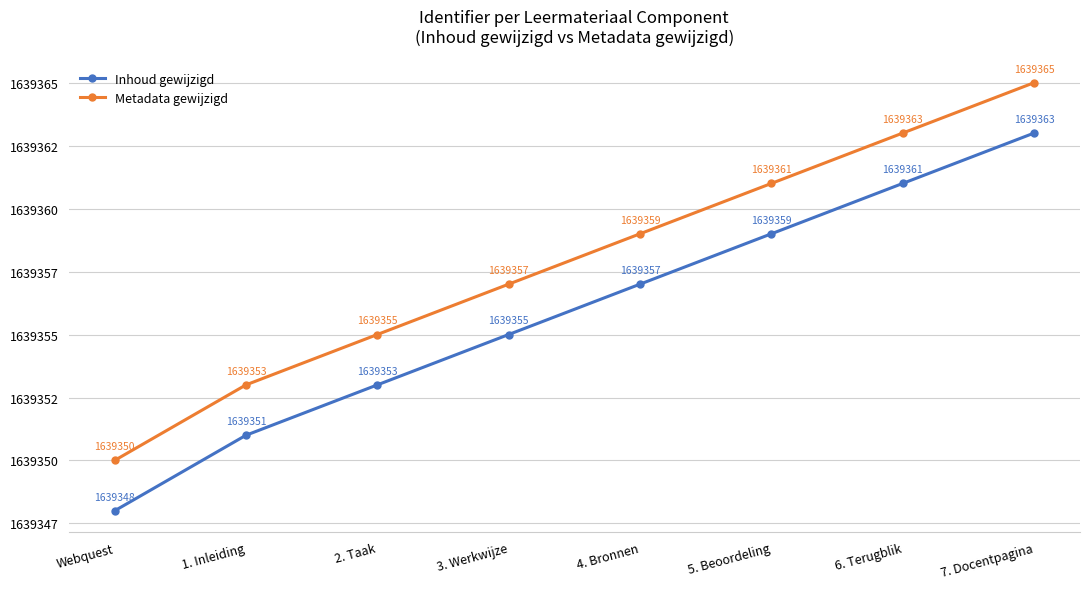

Reading left to right, transcribe all the data shown in this chart.

Inhoud gewijzigd: Webquest=1639348	1. Inleiding=1639351	2. Taak=1639353	3. Werkwijze=1639355	4. Bronnen=1639357	5. Beoordeling=1639359	6. Terugblik=1639361	7. Docentpagina=1639363
Metadata gewijzigd: Webquest=1639350	1. Inleiding=1639353	2. Taak=1639355	3. Werkwijze=1639357	4. Bronnen=1639359	5. Beoordeling=1639361	6. Terugblik=1639363	7. Docentpagina=1639365